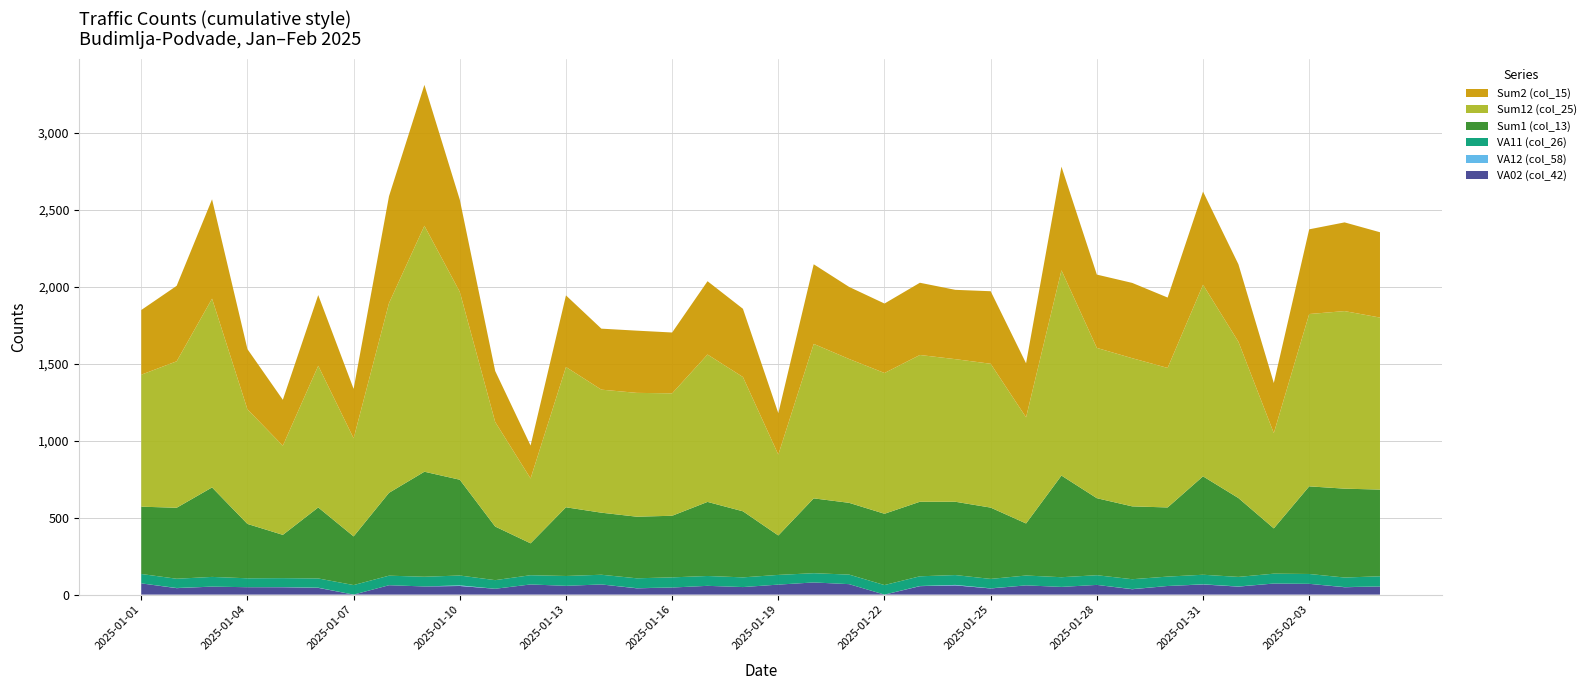

Reading left to right, list all the values displayed in this chart.

VA02 (col_42): 2025-01-01=73	2025-01-02=42	2025-01-03=52	2025-01-04=48	2025-01-05=48	2025-01-06=44	2025-01-07=0	2025-01-08=61	2025-01-09=53	2025-01-10=56	2025-01-11=38	2025-01-12=66	2025-01-13=57	2025-01-14=66	2025-01-15=41	2025-01-16=46	2025-01-17=57	2025-01-18=49	2025-01-19=65	2025-01-20=79	2025-01-21=68	2025-01-22=0	2025-01-23=55	2025-01-24=60	2025-01-25=40	2025-01-26=60	2025-01-27=50	2025-01-28=63	2025-01-29=35	2025-01-30=56	2025-01-31=66	2025-02-01=52	2025-02-02=72	2025-02-03=70	2025-02-04=48	2025-02-05=53
VA12 (col_58): 2025-01-01=0	2025-01-02=1	2025-01-03=0	2025-01-04=0	2025-01-05=1	2025-01-06=1	2025-01-07=0	2025-01-08=0	2025-01-09=0	2025-01-10=4	2025-01-11=0	2025-01-12=0	2025-01-13=0	2025-01-14=0	2025-01-15=1	2025-01-16=0	2025-01-17=0	2025-01-18=0	2025-01-19=0	2025-01-20=0	2025-01-21=0	2025-01-22=0	2025-01-23=1	2025-01-24=3	2025-01-25=1	2025-01-26=0	2025-01-27=0	2025-01-28=0	2025-01-29=1	2025-01-30=0	2025-01-31=1	2025-02-01=1	2025-02-02=0	2025-02-03=0	2025-02-04=1	2025-02-05=0
VA11 (col_26): 2025-01-01=61	2025-01-02=60	2025-01-03=63	2025-01-04=58	2025-01-05=58	2025-01-06=60	2025-01-07=62	2025-01-08=62	2025-01-09=63	2025-01-10=64	2025-01-11=56	2025-01-12=60	2025-01-13=64	2025-01-14=63	2025-01-15=64	2025-01-16=66	2025-01-17=64	2025-01-18=63	2025-01-19=63	2025-01-20=60	2025-01-21=62	2025-01-22=62	2025-01-23=63	2025-01-24=64	2025-01-25=61	2025-01-26=64	2025-01-27=63	2025-01-28=63	2025-01-29=64	2025-01-30=61	2025-01-31=62	2025-02-01=62	2025-02-02=64	2025-02-03=64	2025-02-04=62	2025-02-05=66
Sum1 (col_13): 2025-01-01=437	2025-01-02=461	2025-01-03=581	2025-01-04=353	2025-01-05=281	2025-01-06=461	2025-01-07=316	2025-01-08=538	2025-01-09=682	2025-01-10=622	2025-01-11=348	2025-01-12=207	2025-01-13=446	2025-01-14=403	2025-01-15=400	2025-01-16=400	2025-01-17=481	2025-01-18=429	2025-01-19=256	2025-01-20=486	2025-01-21=466	2025-01-22=463	2025-01-23=484	2025-01-24=476	2025-01-25=463	2025-01-26=338	2025-01-27=660	2025-01-28=500	2025-01-29=473	2025-01-30=449	2025-01-31=639	2025-02-01=512	2025-02-02=294	2025-02-03=569	2025-02-04=577	2025-02-05=563
Sum12 (col_25): 2025-01-01=857	2025-01-02=951	2025-01-03=1226	2025-01-04=744	2025-01-05=579	2025-01-06=920	2025-01-07=637	2025-01-08=1232	2025-01-09=1597	2025-01-10=1220	2025-01-11=679	2025-01-12=421	2025-01-13=911	2025-01-14=799	2025-01-15=804	2025-01-16=795	2025-01-17=957	2025-01-18=872	2025-01-19=525	2025-01-20=1003	2025-01-21=934	2025-01-22=914	2025-01-23=953	2025-01-24=926	2025-01-25=934	2025-01-26=689	2025-01-27=1333	2025-01-28=976	2025-01-29=962	2025-01-30=906	2025-01-31=1244	2025-02-01=1015	2025-02-02=619	2025-02-03=1119	2025-02-04=1153	2025-02-05=1117
Sum2 (col_15): 2025-01-01=420	2025-01-02=490	2025-01-03=645	2025-01-04=391	2025-01-05=298	2025-01-06=459	2025-01-07=321	2025-01-08=694	2025-01-09=915	2025-01-10=598	2025-01-11=331	2025-01-12=214	2025-01-13=465	2025-01-14=396	2025-01-15=404	2025-01-16=395	2025-01-17=476	2025-01-18=443	2025-01-19=269	2025-01-20=517	2025-01-21=468	2025-01-22=451	2025-01-23=469	2025-01-24=450	2025-01-25=471	2025-01-26=351	2025-01-27=673	2025-01-28=476	2025-01-29=489	2025-01-30=457	2025-01-31=605	2025-02-01=503	2025-02-02=325	2025-02-03=550	2025-02-04=576	2025-02-05=554